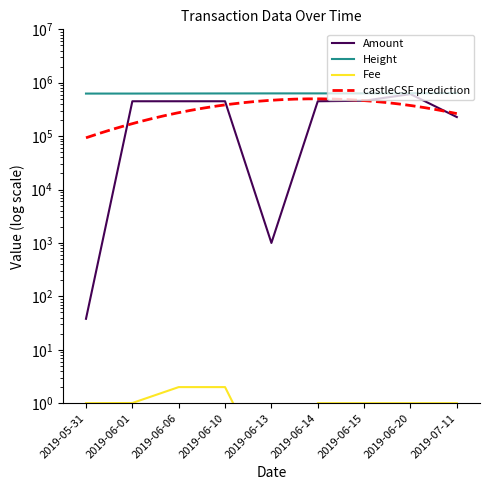

True or false: Amount has a value of 809770.2 at 2019-06-15.

False